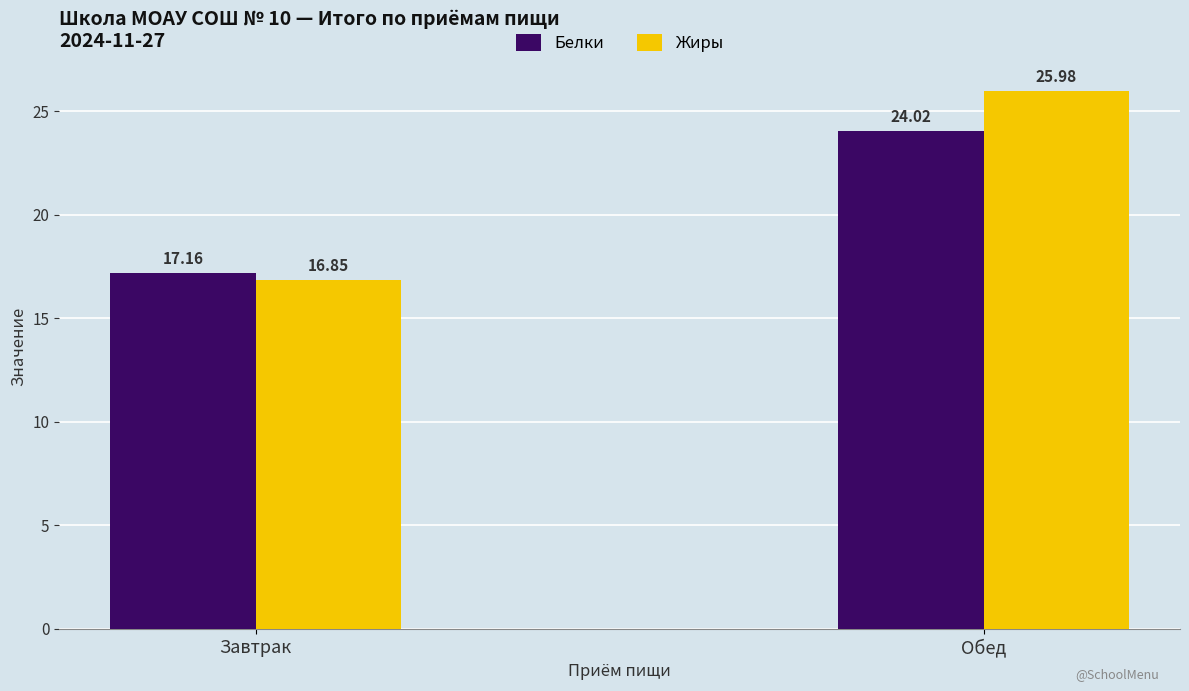

What are all the series names shown in the legend?

Белки, Жиры